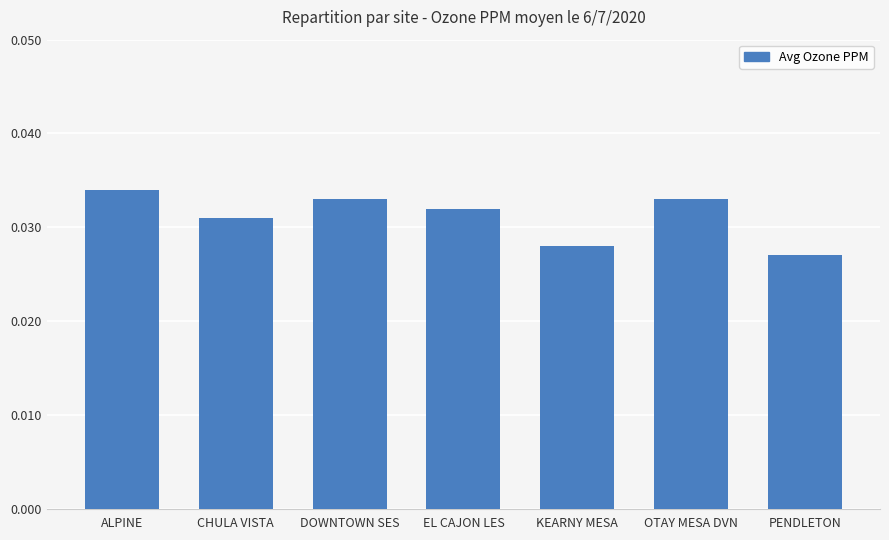

Which label corresponds to the largest value in the chart?

ALPINE